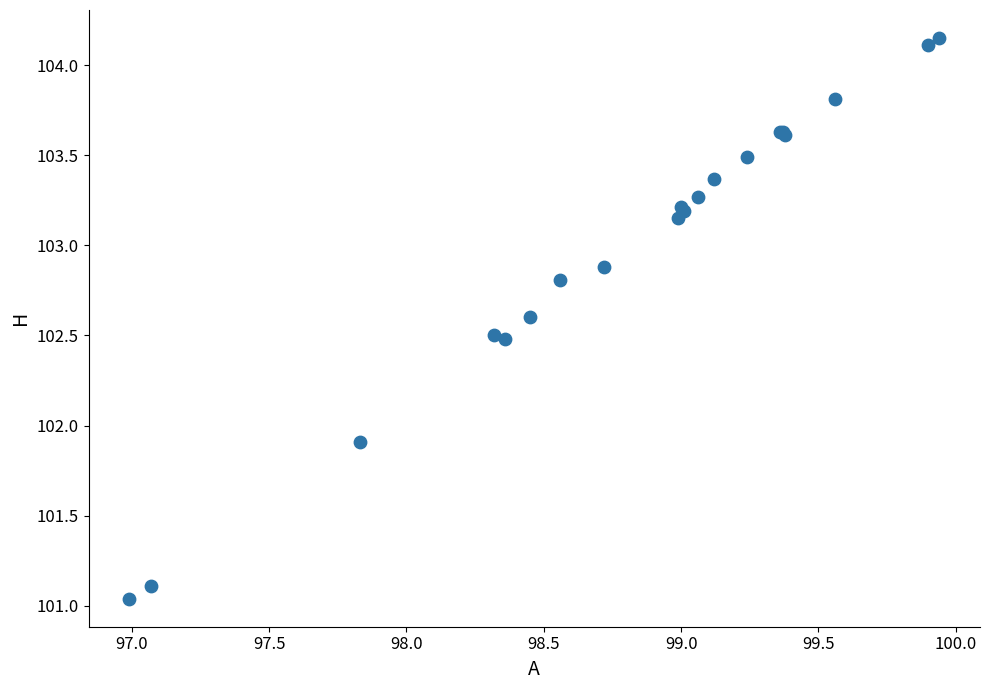

What Y value in the scatter plot is closest to 102?

101.9